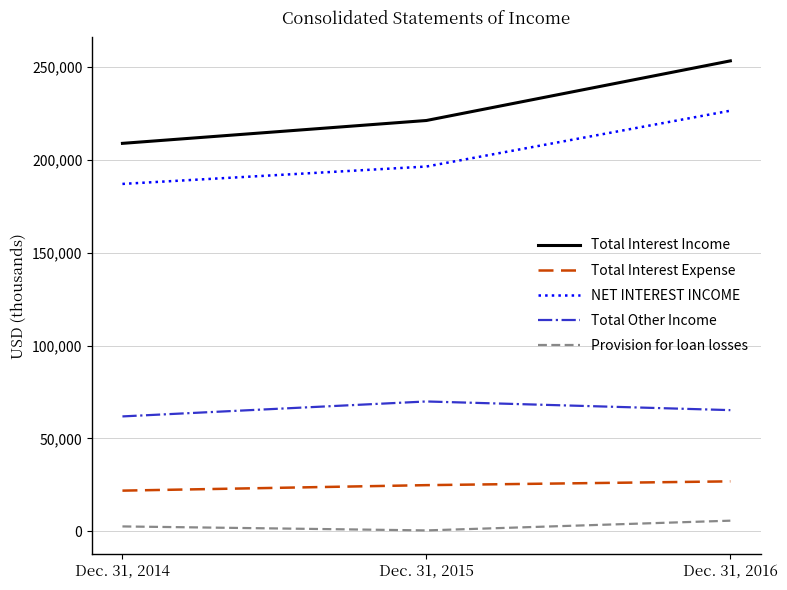

Which label corresponds to the largest value in the chart?

Dec. 31, 2016